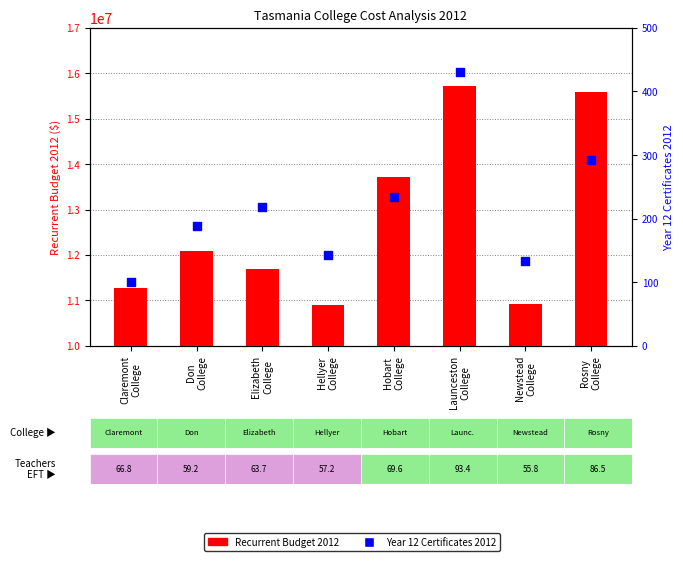

At which category is the sum across all series the highest?

Launceston
College